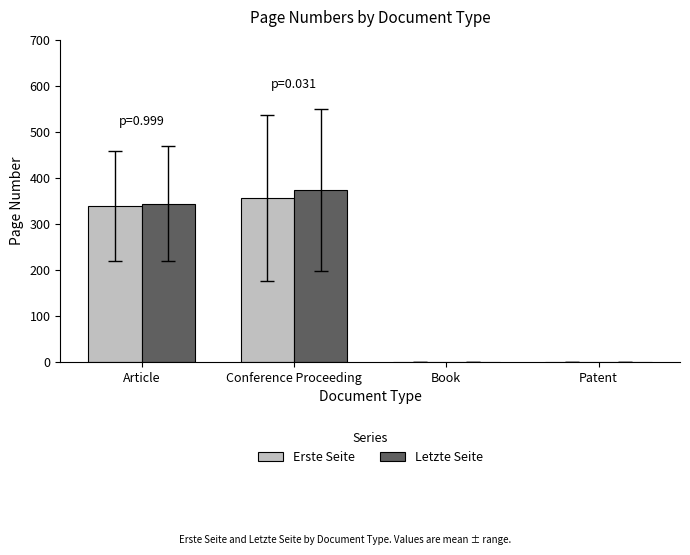

Which series has the largest range (max minus min)?

Letzte Seite